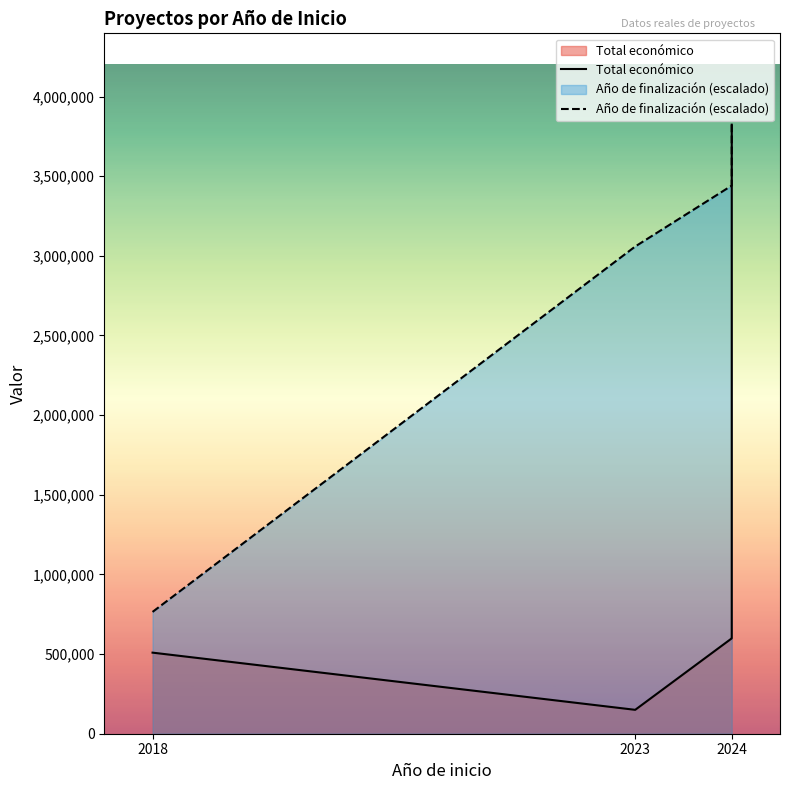

True or false: Total económico and Año de finalización (escalado) cross at least once.

False